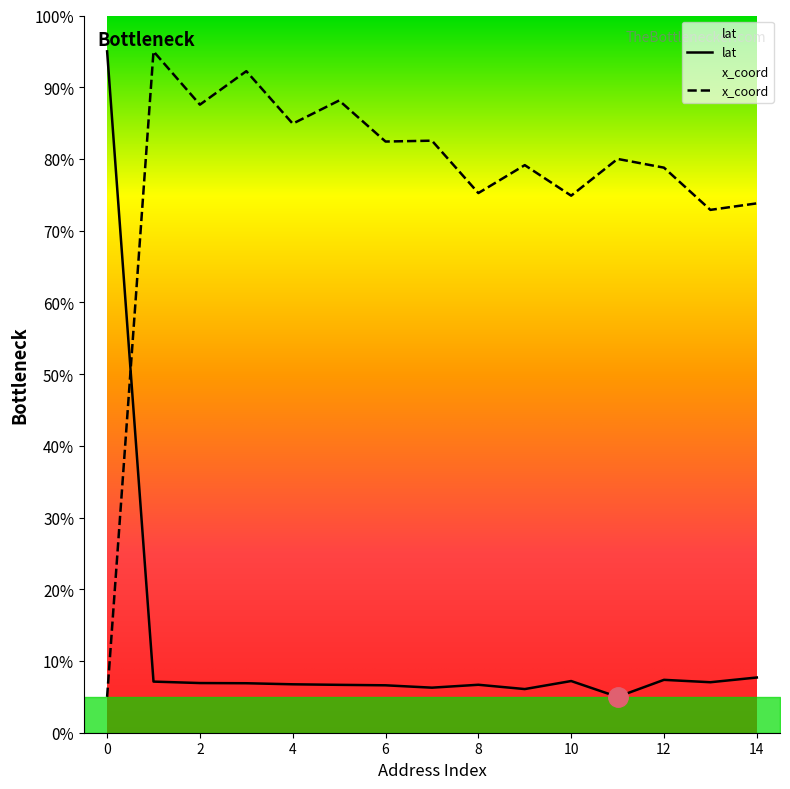

The x_coord series shows 141.6 at 12. True or false?

False